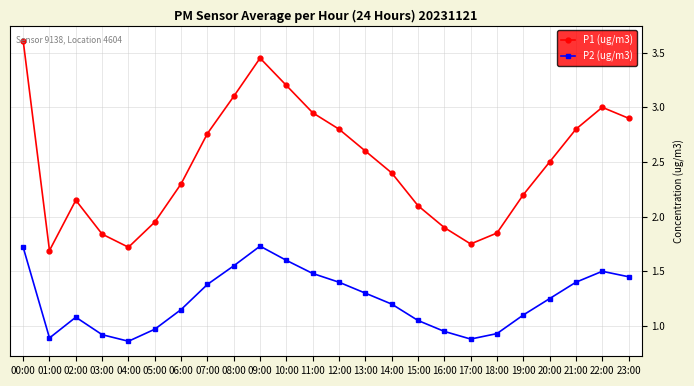

What position from the left is 17:00?

18